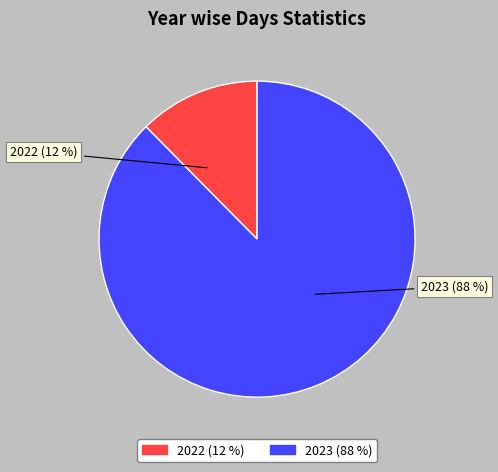

The 2023 slice represents 88% of the pie. True or false?

True